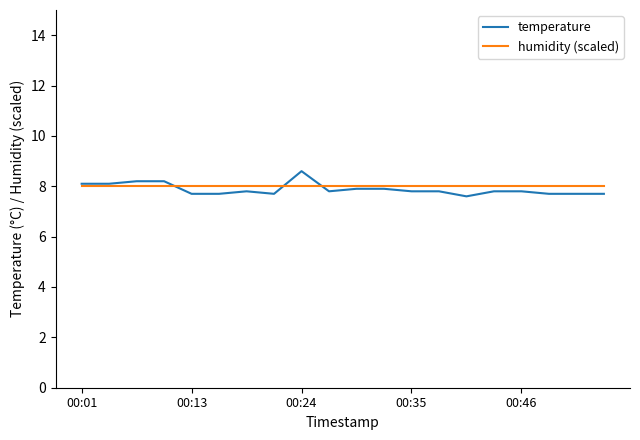

What is the minimum value shown in the chart?

7.6